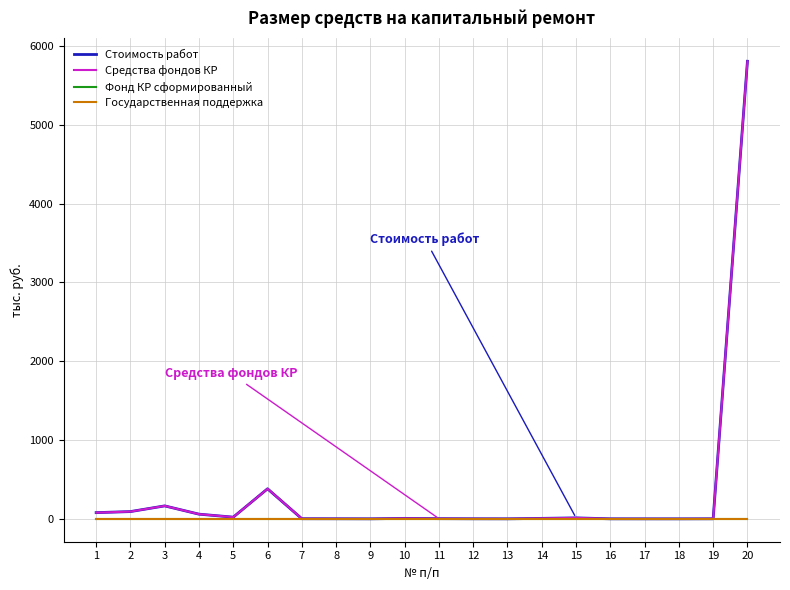

Does the chart have visible grid lines?

Yes